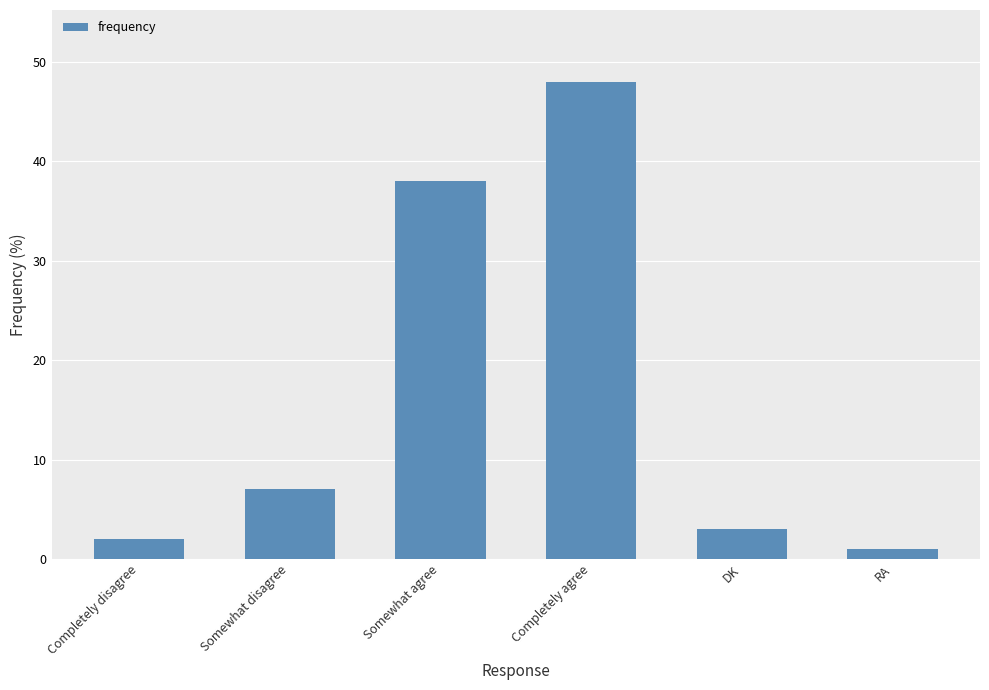

What is the maximum value shown in the chart?

48